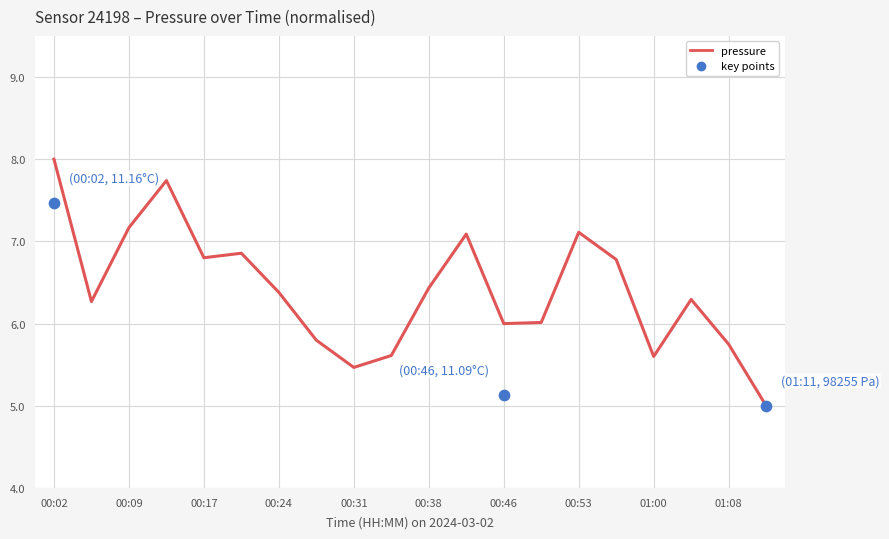

What is the change in value from 00:09 to 19?

-1.3